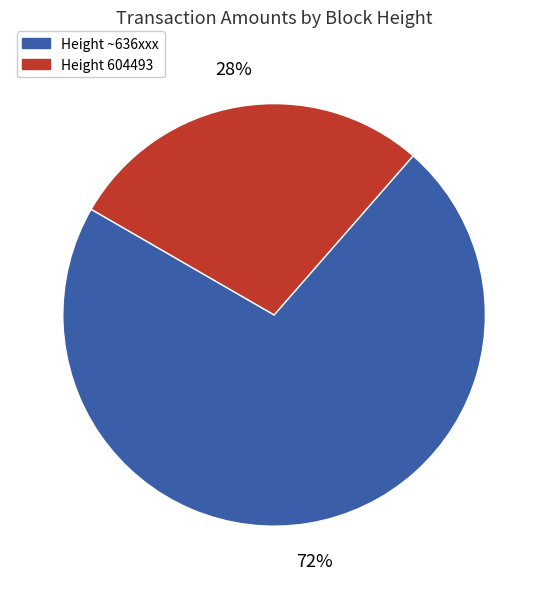

What percentage is the Height ~636xxx slice, to the nearest percent?

72%